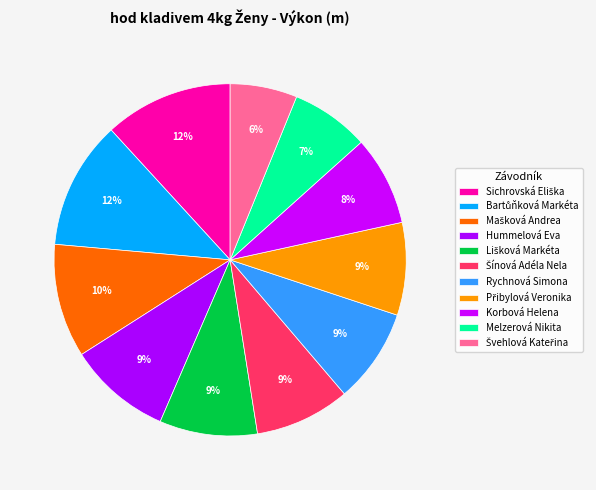

Which has a higher value, Melzerová Nikita or Sichrovská Eliška?

Sichrovská Eliška